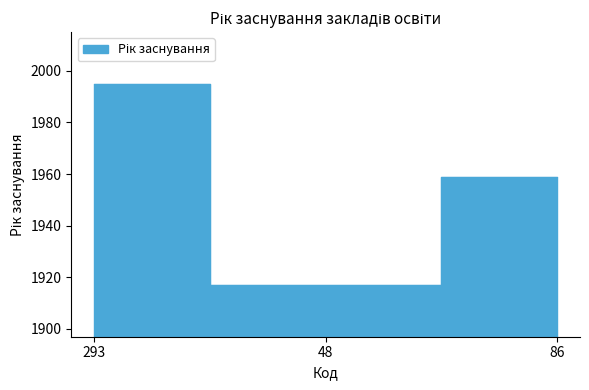

What is the change in value from 293 to 48?

-78